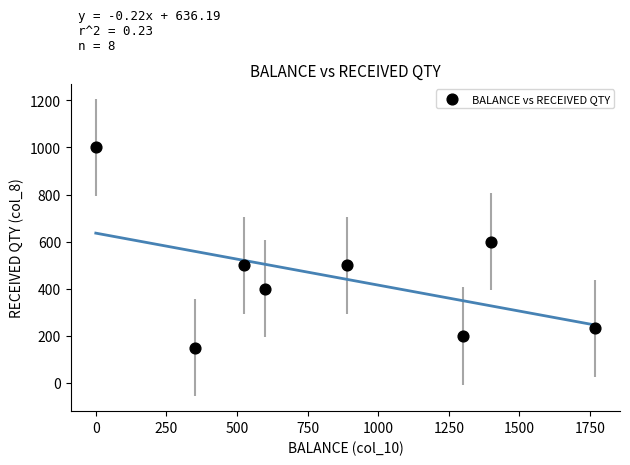

What Y value in the scatter plot is closest to 575?

600